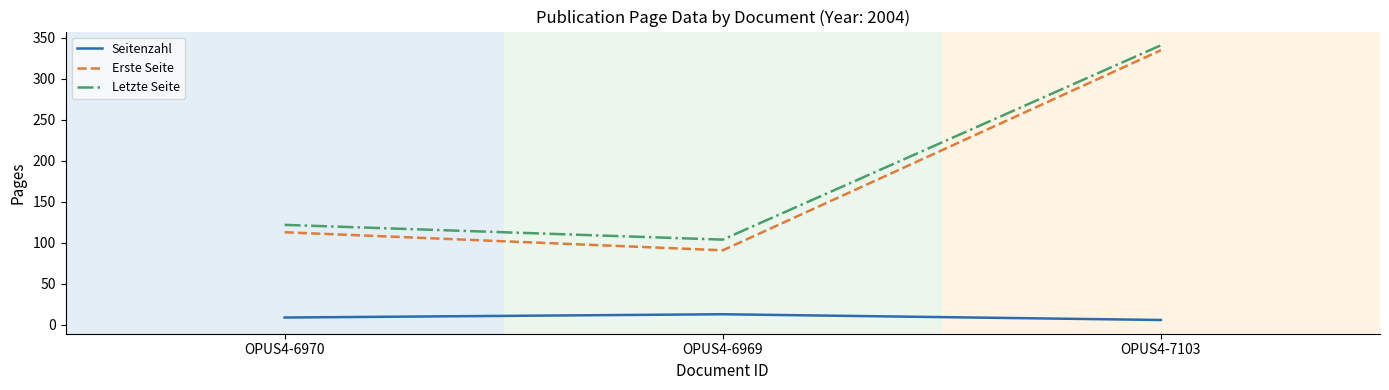

How many Seitenzahl values are between 6 and 13?

3